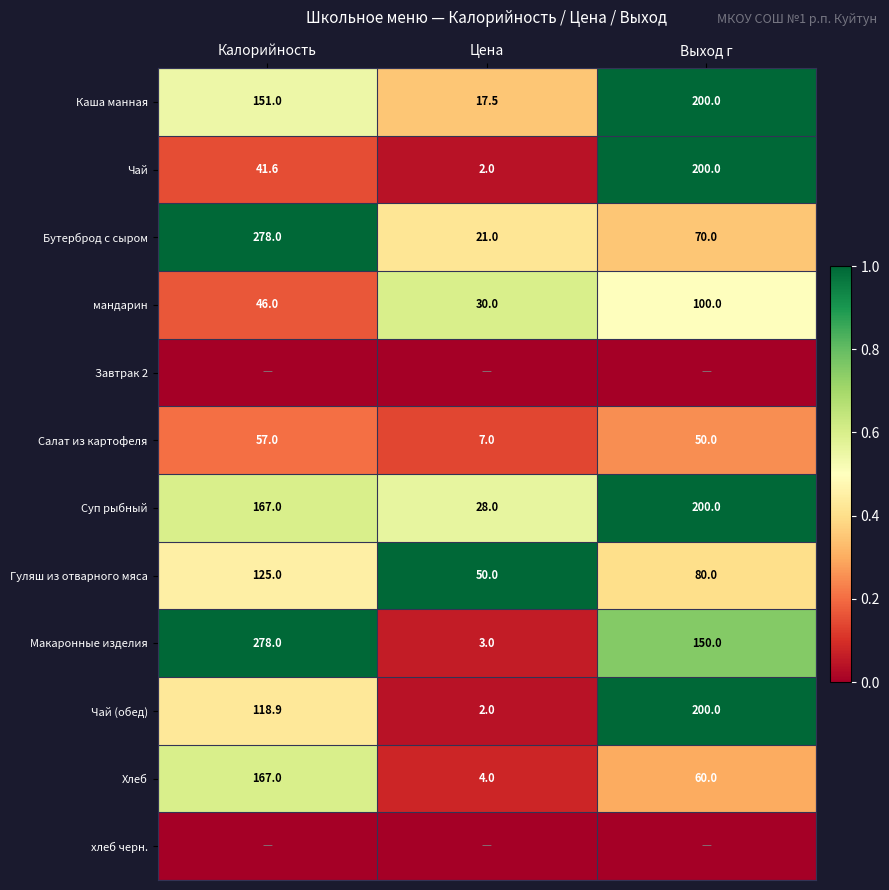

What is the difference between the Макаронные изделия values at Калорийность and Цена?

275.0